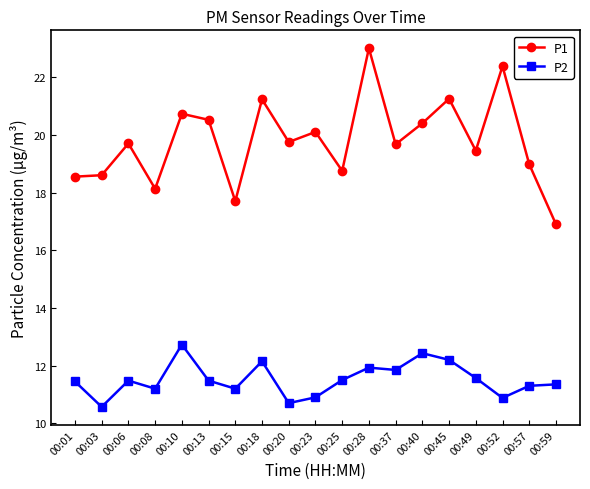

List the series in order of their peak value, lowest first.

P2, P1